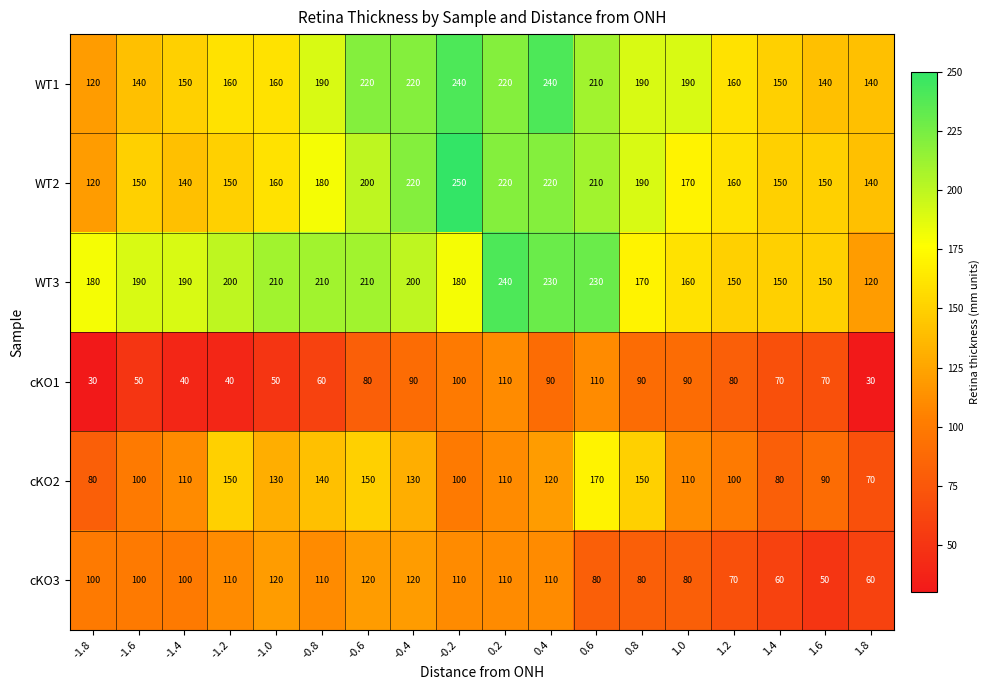

Is it true that WT1 equals 240 at 0.4?

True